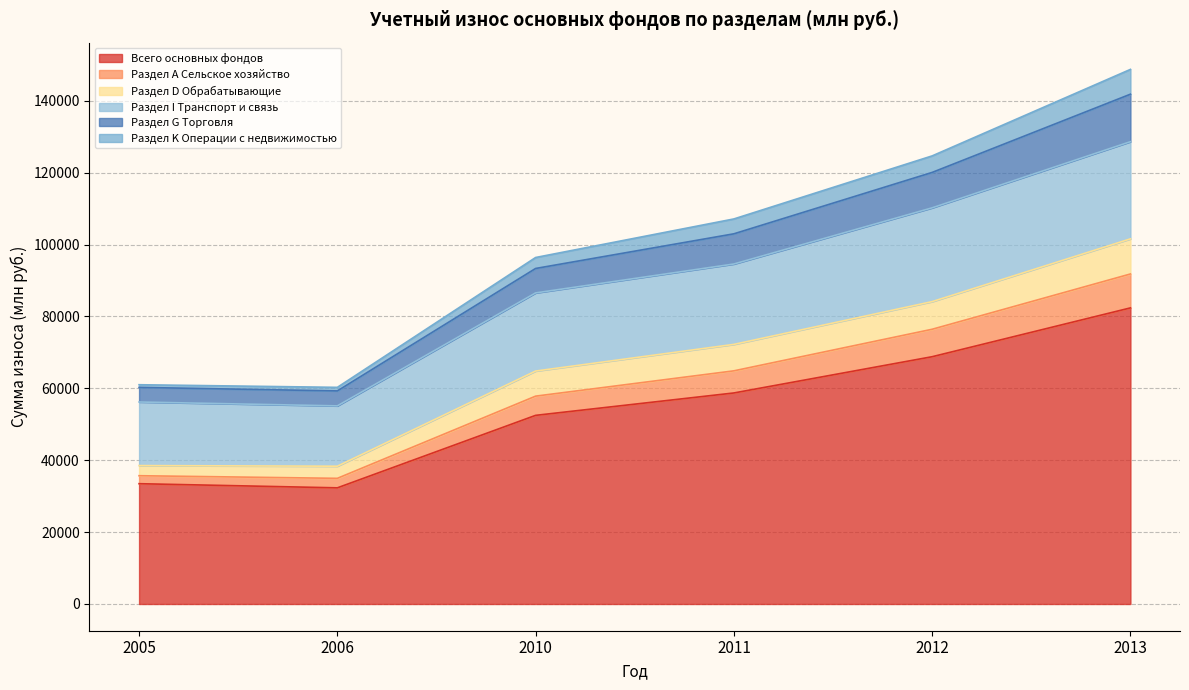

What are all the series names shown in the legend?

Всего основных фондов, Раздел А Сельское хозяйство, Раздел D Обрабатывающие, Раздел I Транспорт и связь, Раздел G Торговля, Раздел K Операции с недвижимостью